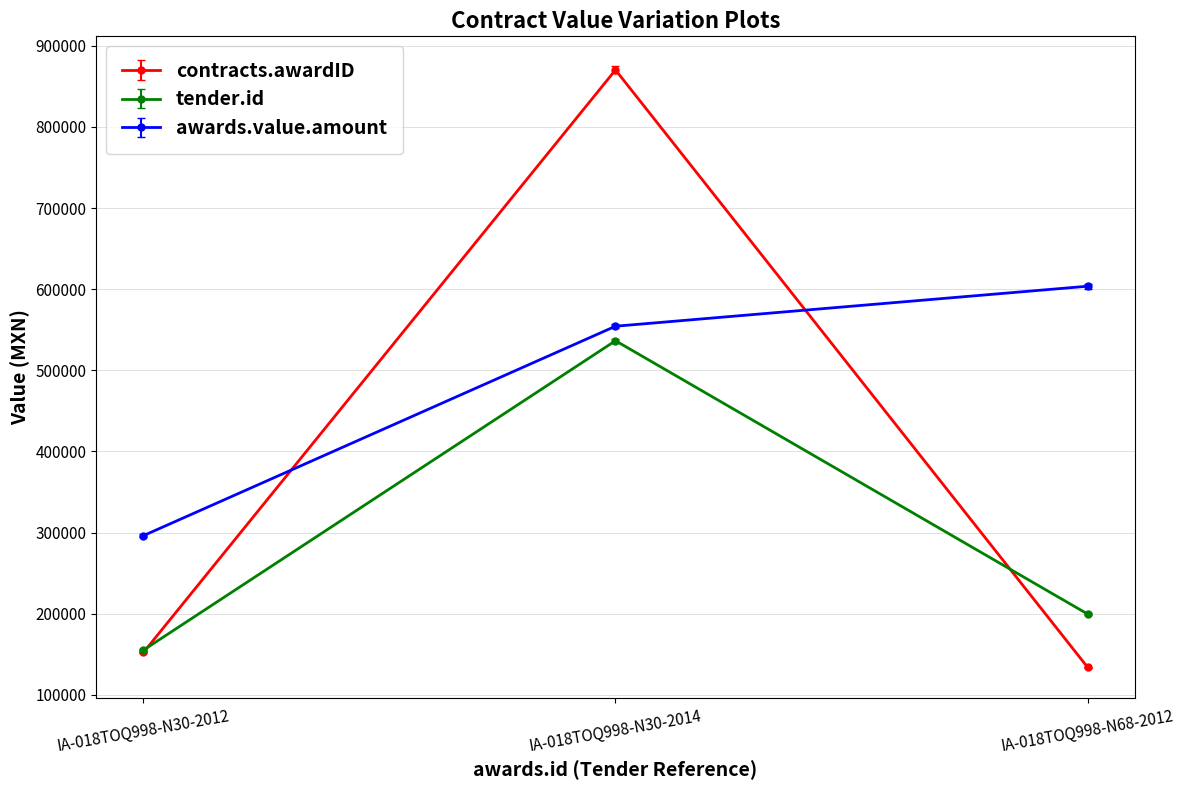

How many categories are shown in the chart?

3